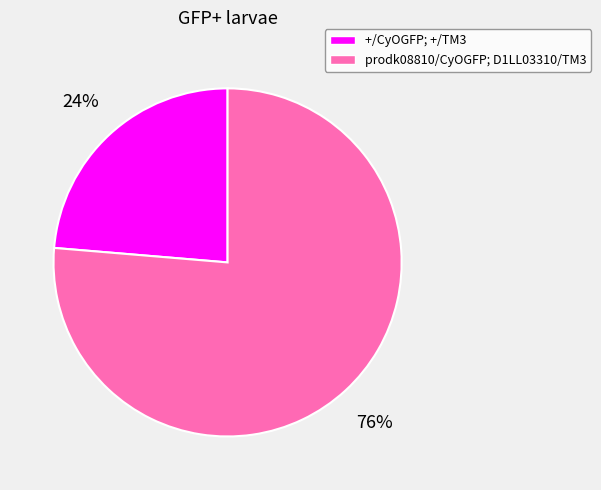

To the nearest percent, what is the average slice percentage?

50%